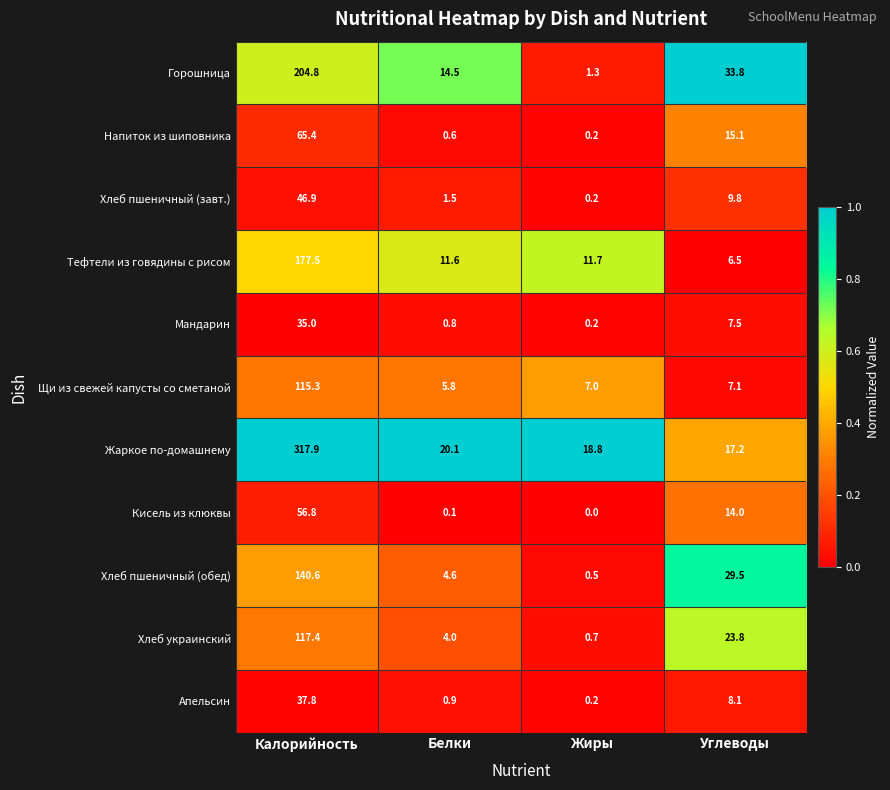

The value of Жаркое по-домашнему at Калорийность is 317.9. True or false?

True